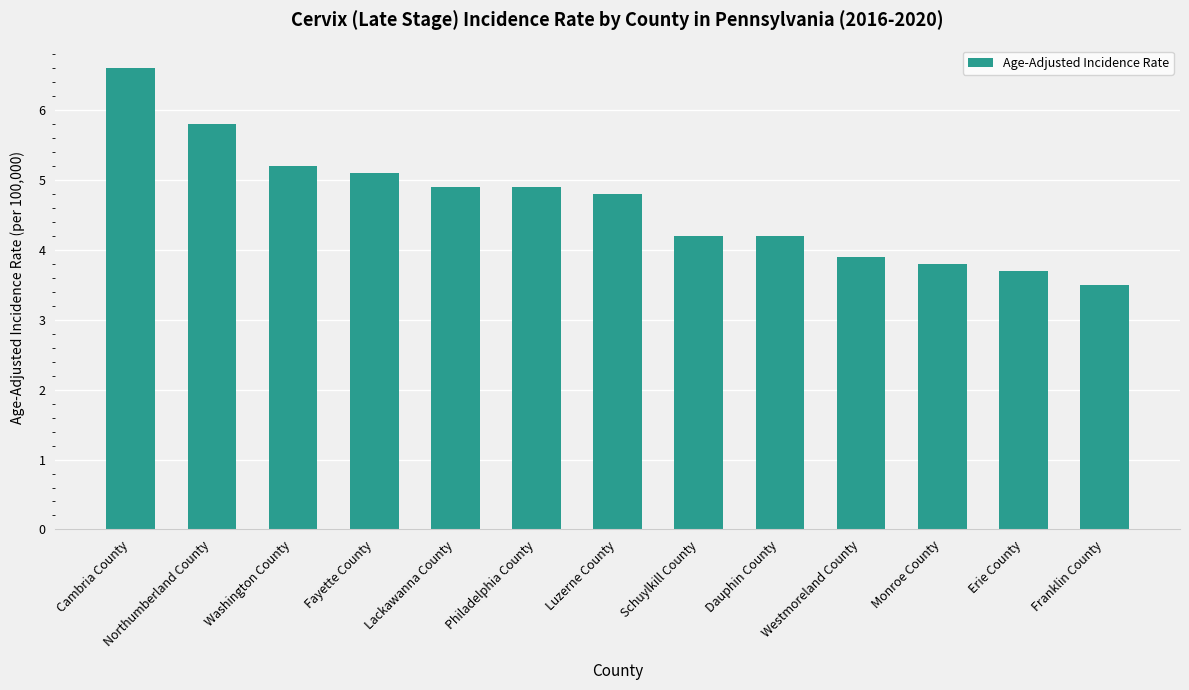

What is the value of the 6th bar from the left?

4.9